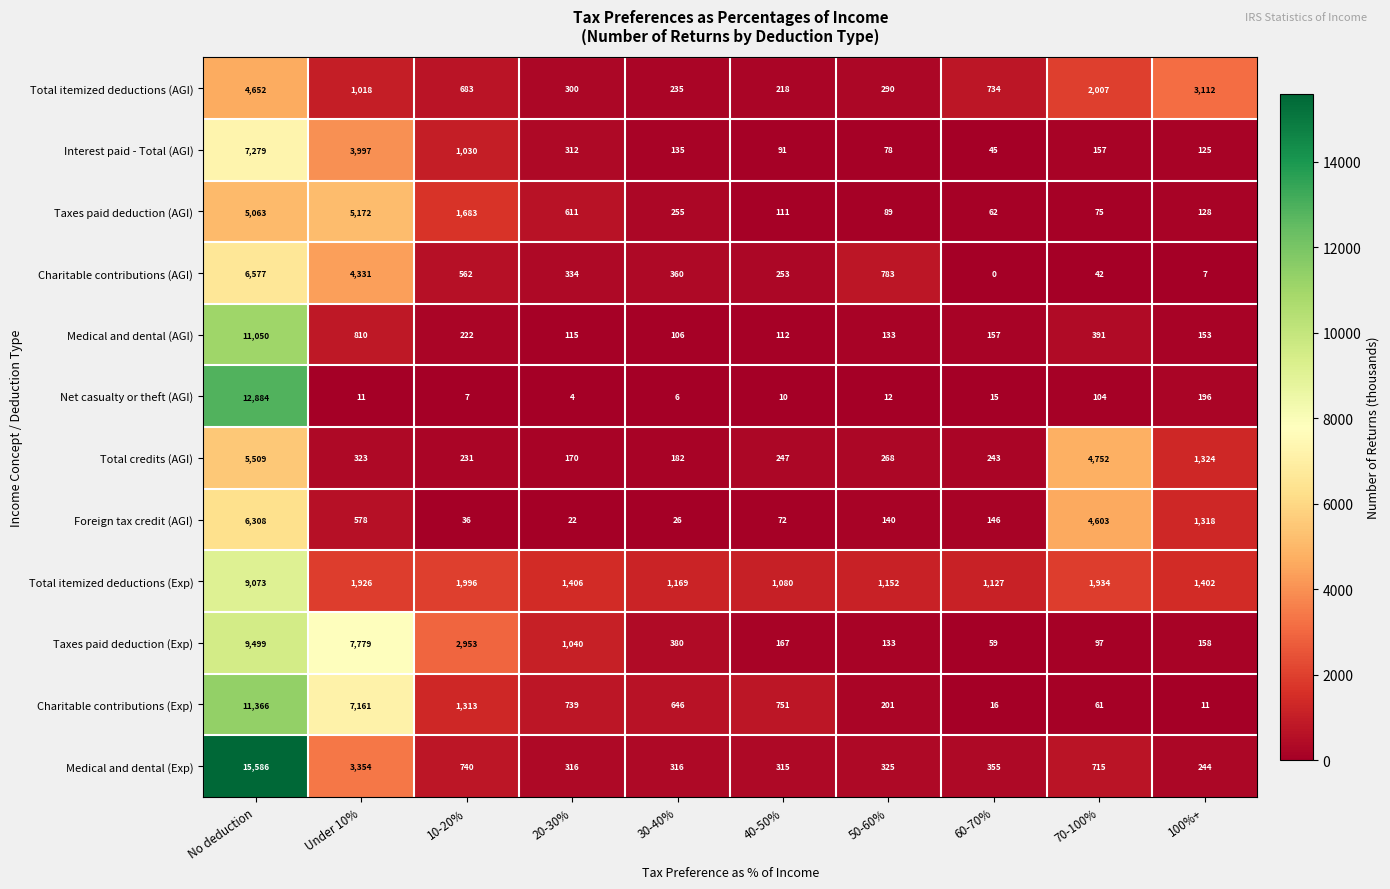

What is the greatest value displayed?

15586